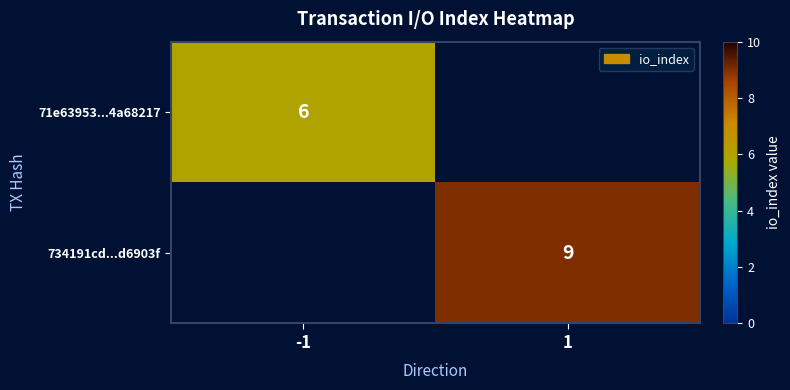

True or false: 71e63953...4a68217 has a value of 6 at -1.

True